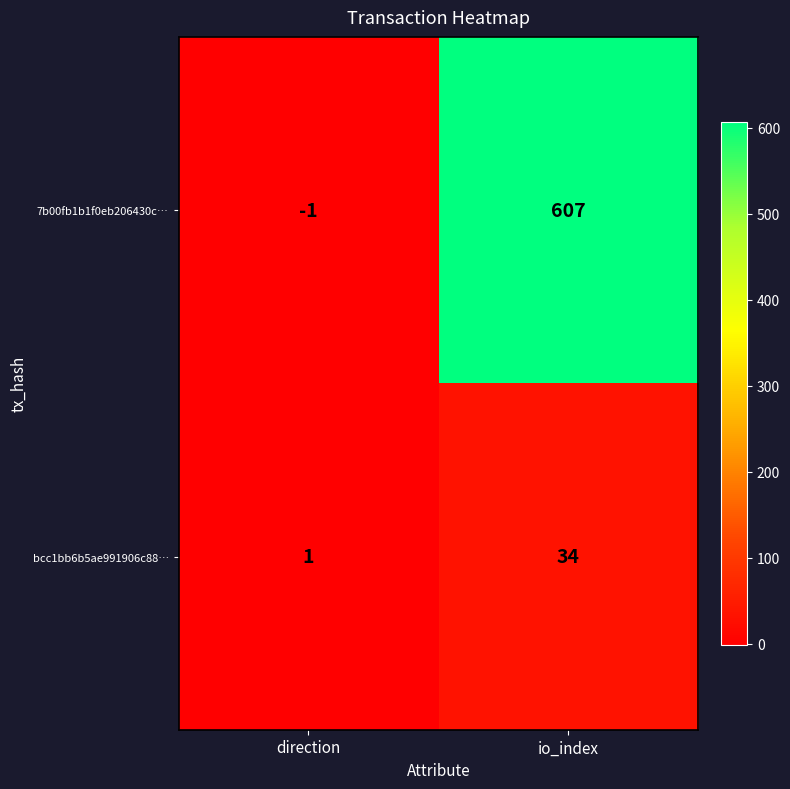

What is the maximum value for bcc1bb6b5ae991906c88…?

34